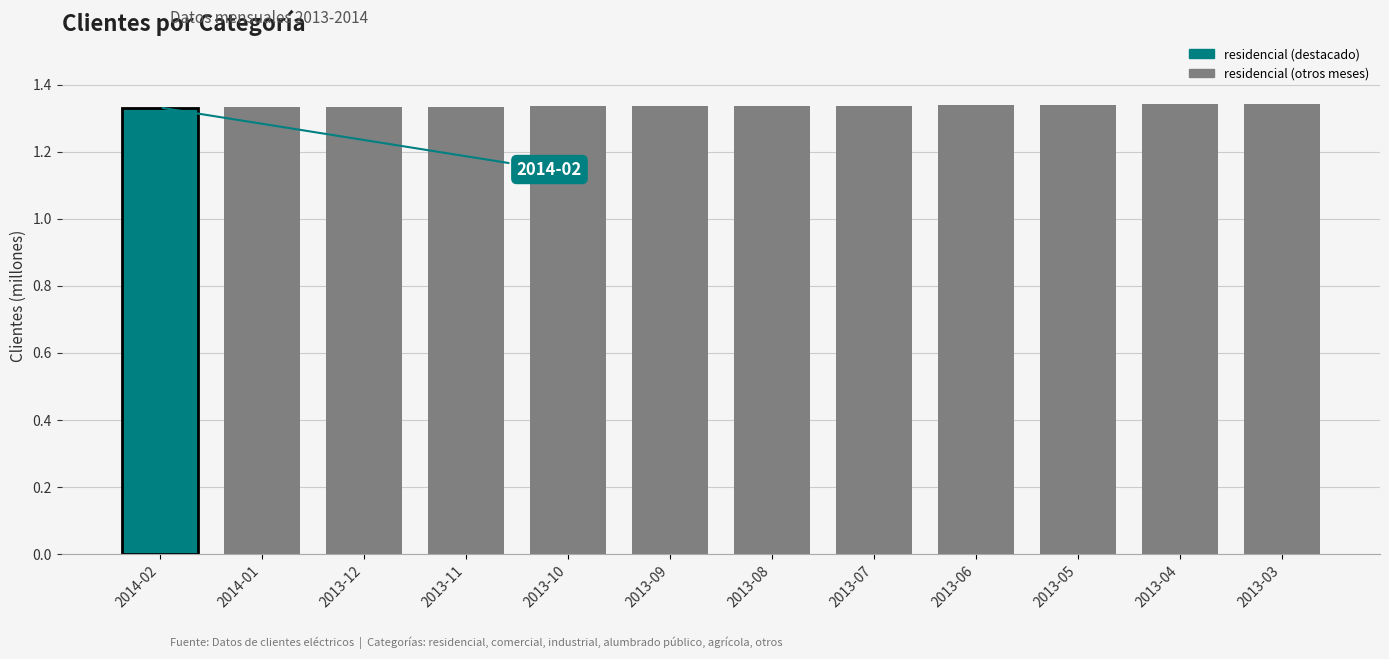

The chart shows a value of 0.9 at 2013-10. True or false?

False